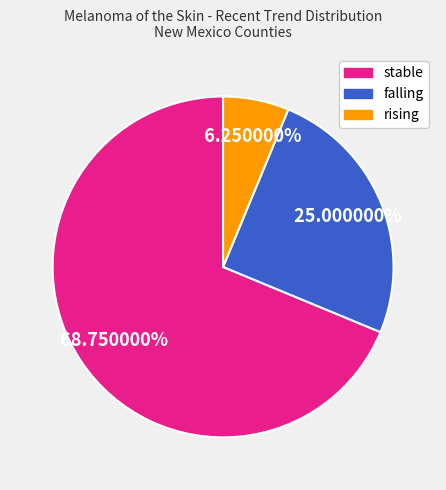

How many slices are in this pie chart?

3